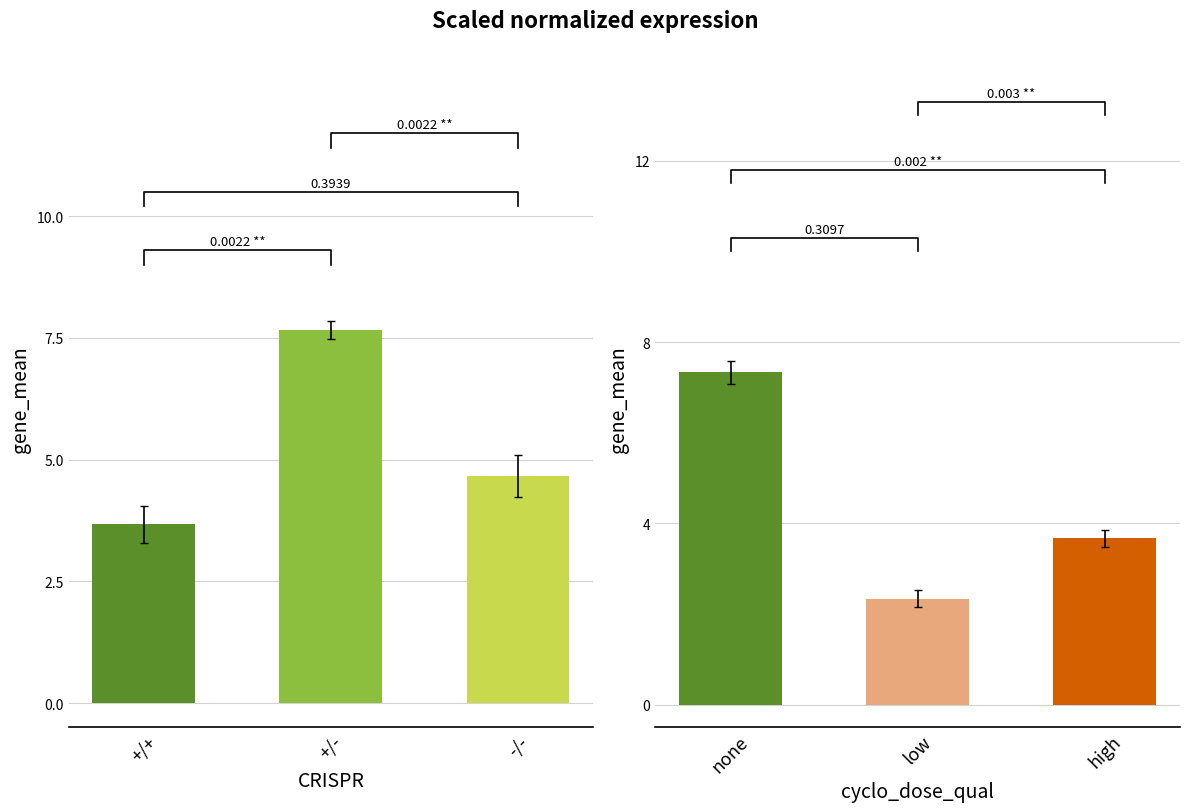

The col_5 series shows 4.1 at none. True or false?

False